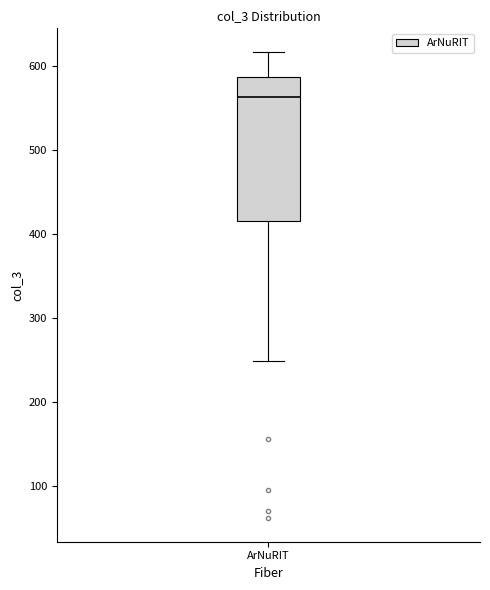

Transcribe this box plot: give where the median line is, the range the box spans, and where the two whiskers end, as read against the y-axis. The values are not printed on the chart, so give them approximately, as read against the axis.

median 560, box 420 to 590, whiskers 250 to 620